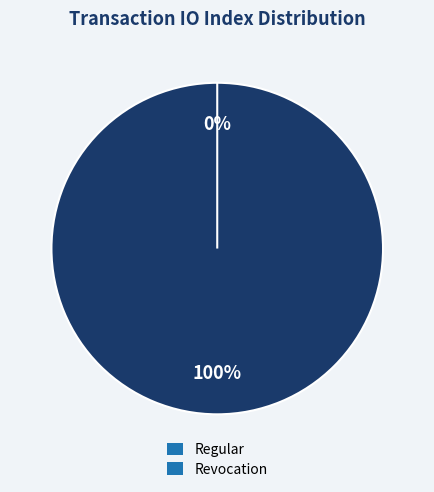

Rank the categories by value from lowest to highest.

tx_index_0, tx_index_2